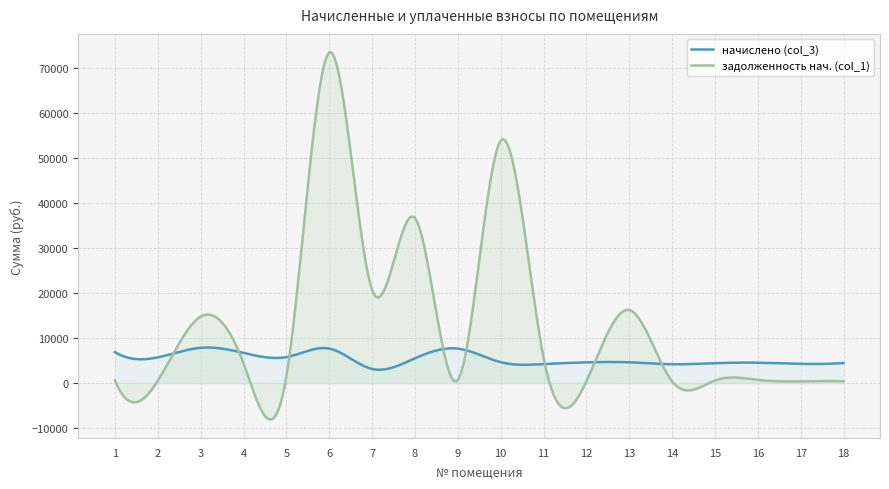

Which series has the largest total across all categories?

задолженность нач. (col_1)